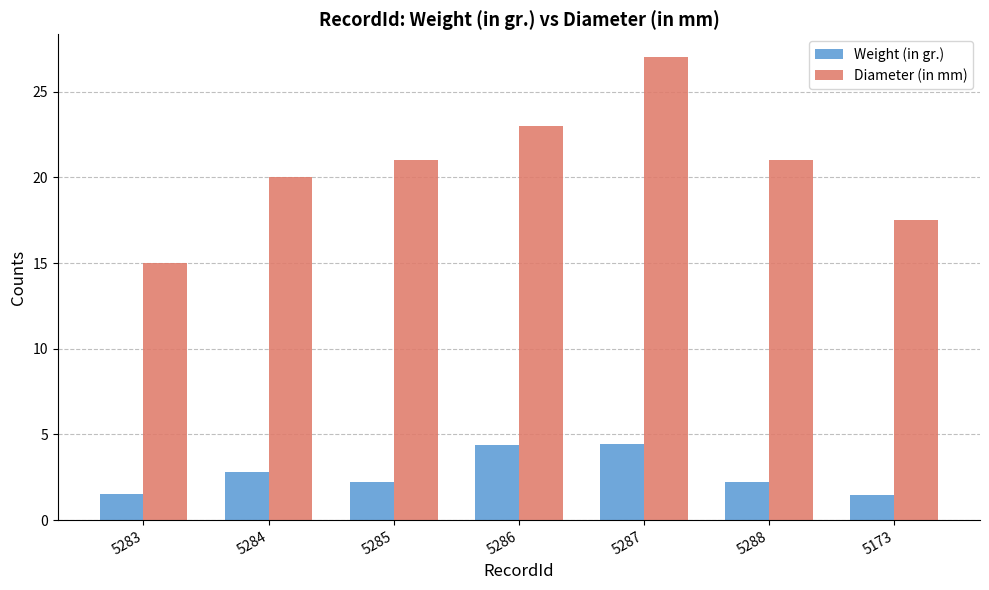

At 5286, list the series in order from largest to smallest.

Diameter (in mm), Weight (in gr.)